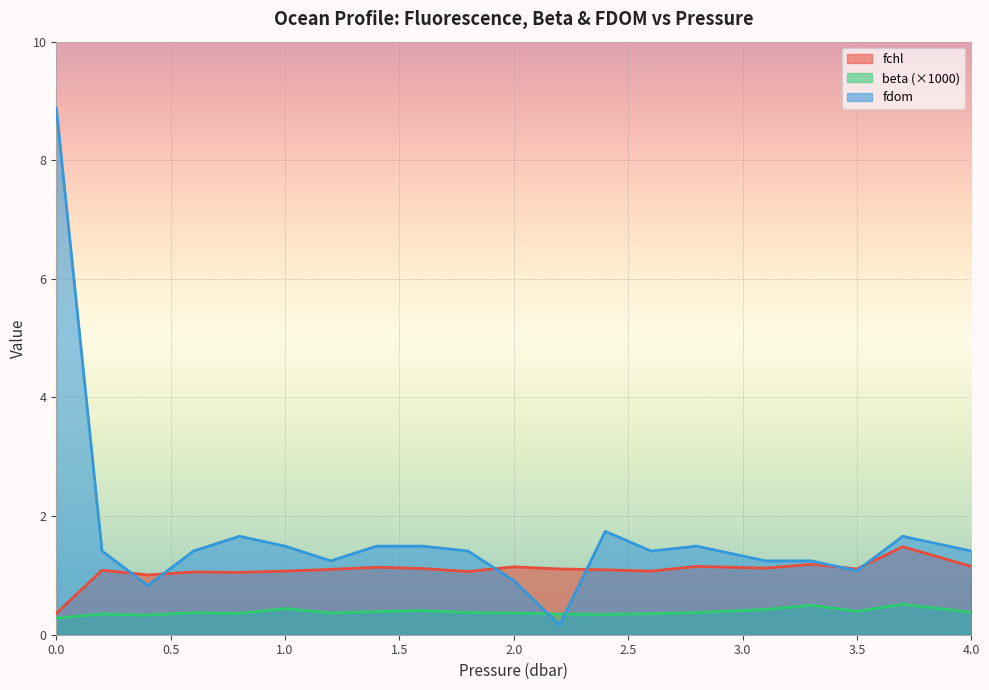

After their last crossing, which series has the higher values: fdom or beta?

fdom